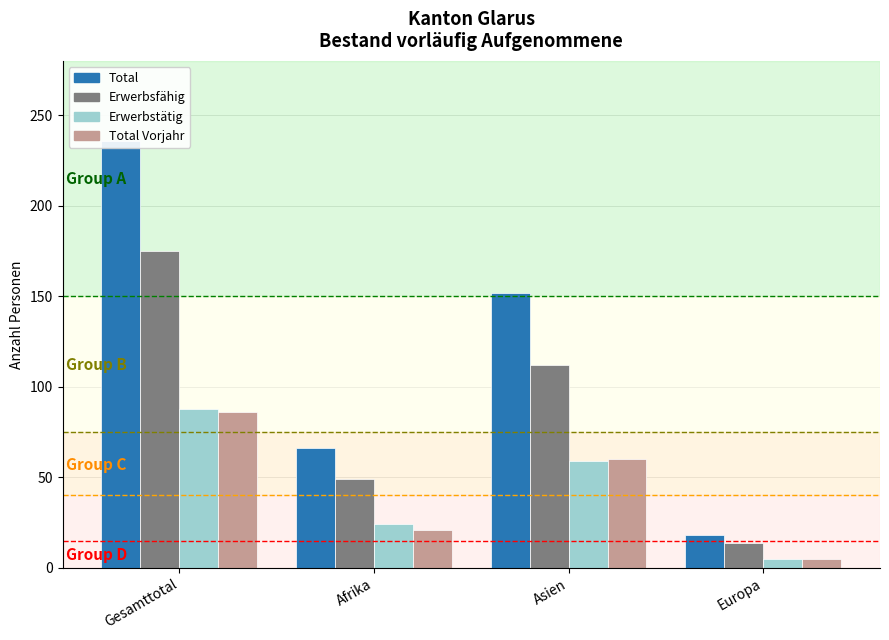

At how many categories does at least one series exceed 113?

2